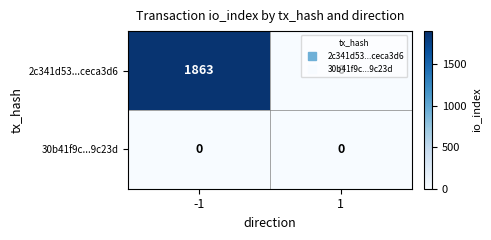

Which series has the largest total across all categories?

2c341d53...ceca3d6